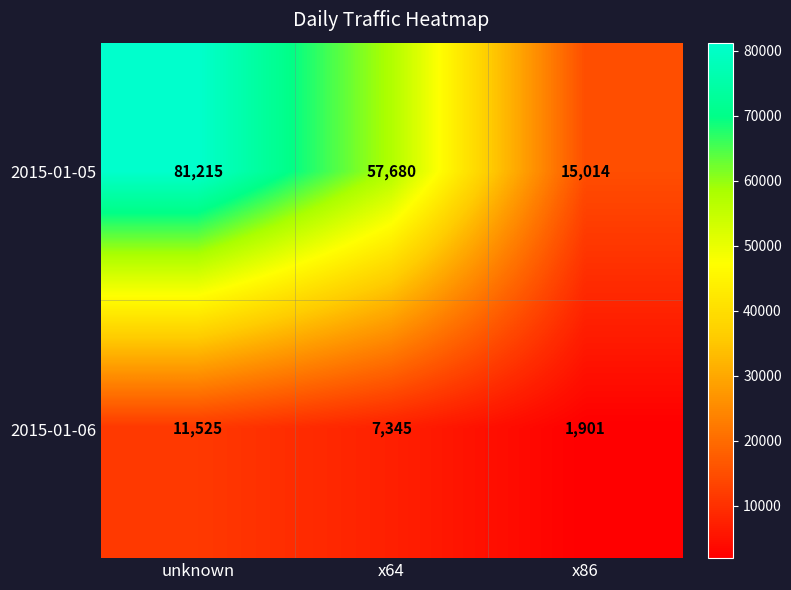

What is the highest value of the 2015-01-06 series?

11525